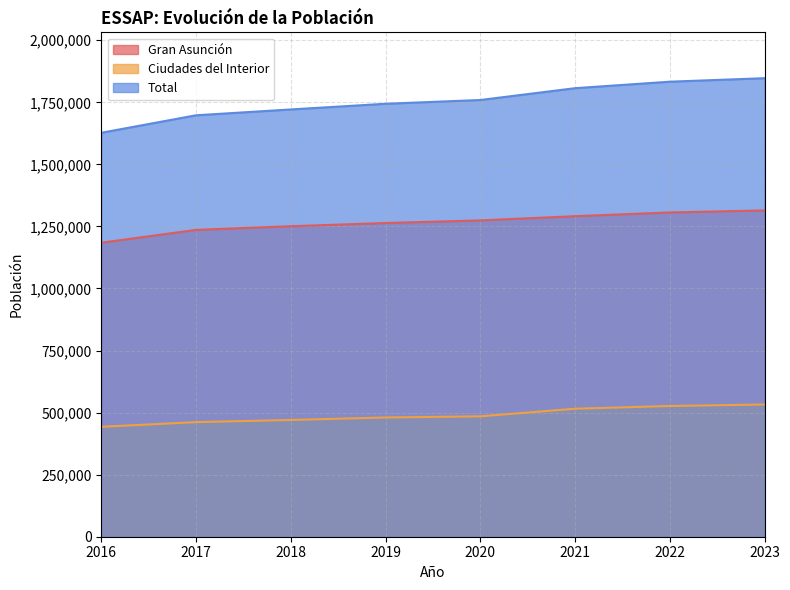

Which category has the highest value across all series?

2023